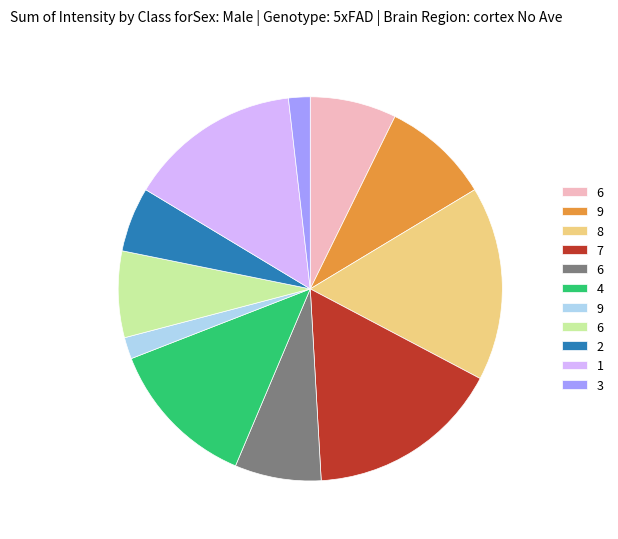

Is there a majority slice in this chart?

No